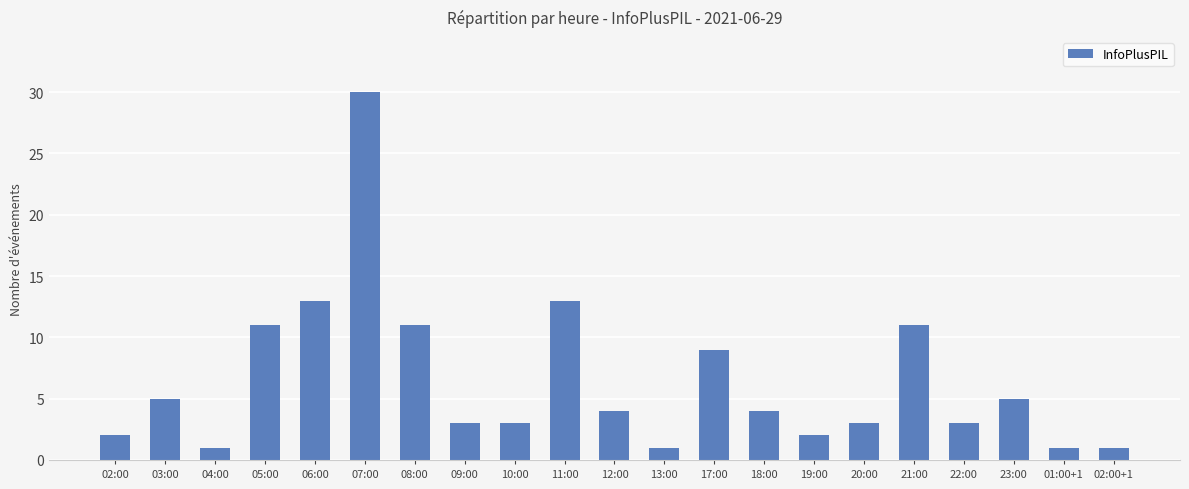

True or false: the data shows 16 at 07:00.

False